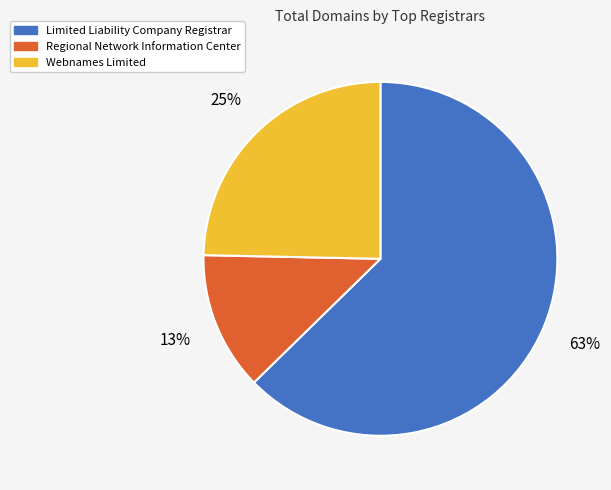

To the nearest percent, what is the difference between the Limited Liability Company Registrar and Webnames Limited slice percentages?

38%